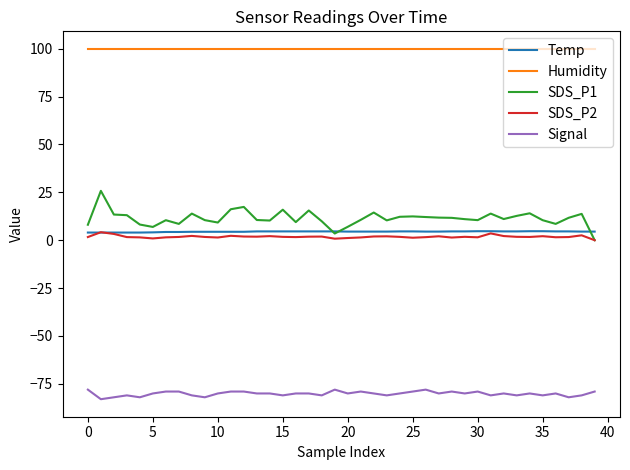

What is the average value of the SDS_P1 series?

11.4